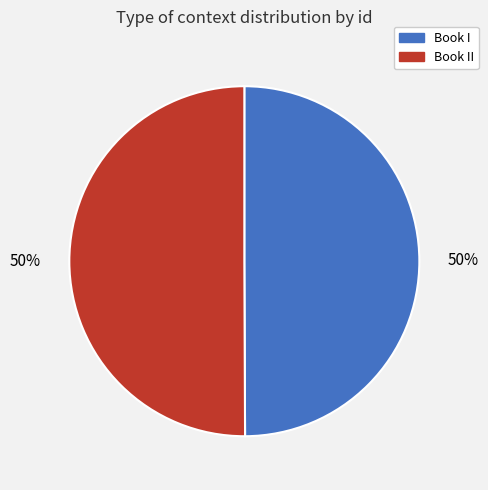

To the nearest percent, what is the average slice percentage?

50%